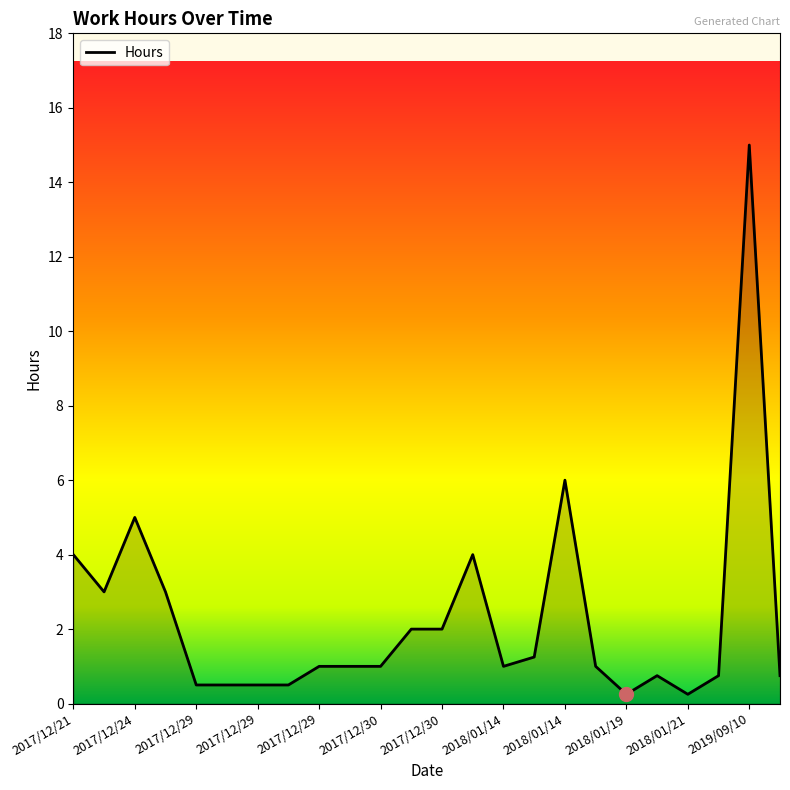

True or false: there are more than 0 points higher than both neighbors.

True